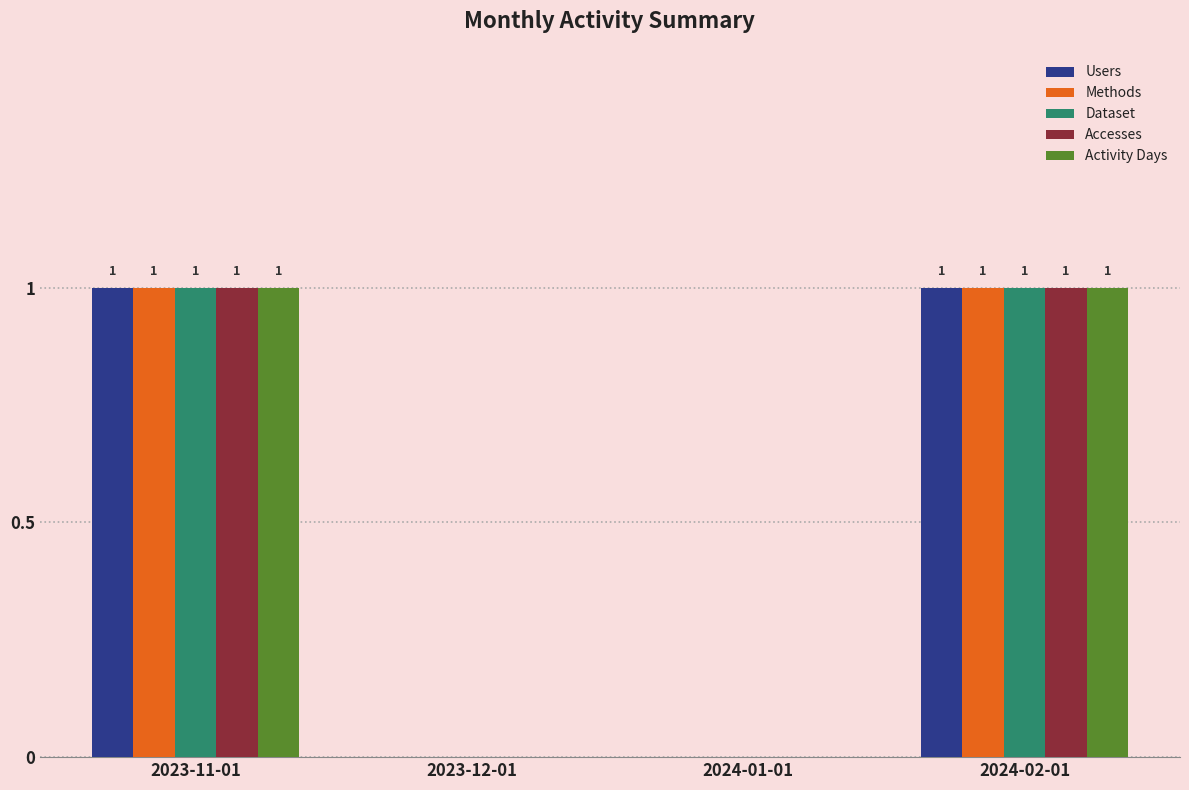

How many series are shown in this chart?

5